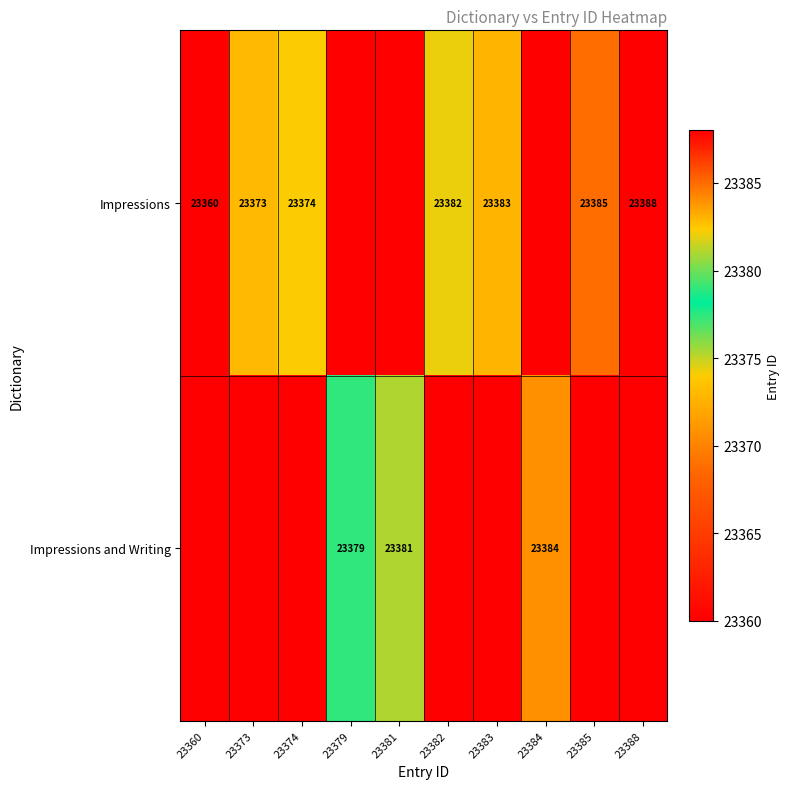

What is the sum of the Impressions values at 23373 and 23374?

46747